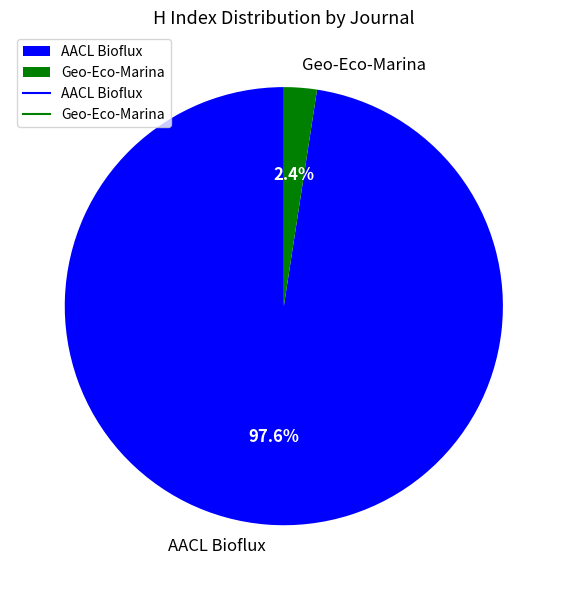

To the nearest percent, what percentage of the pie is Geo-Eco-Marina?

2%